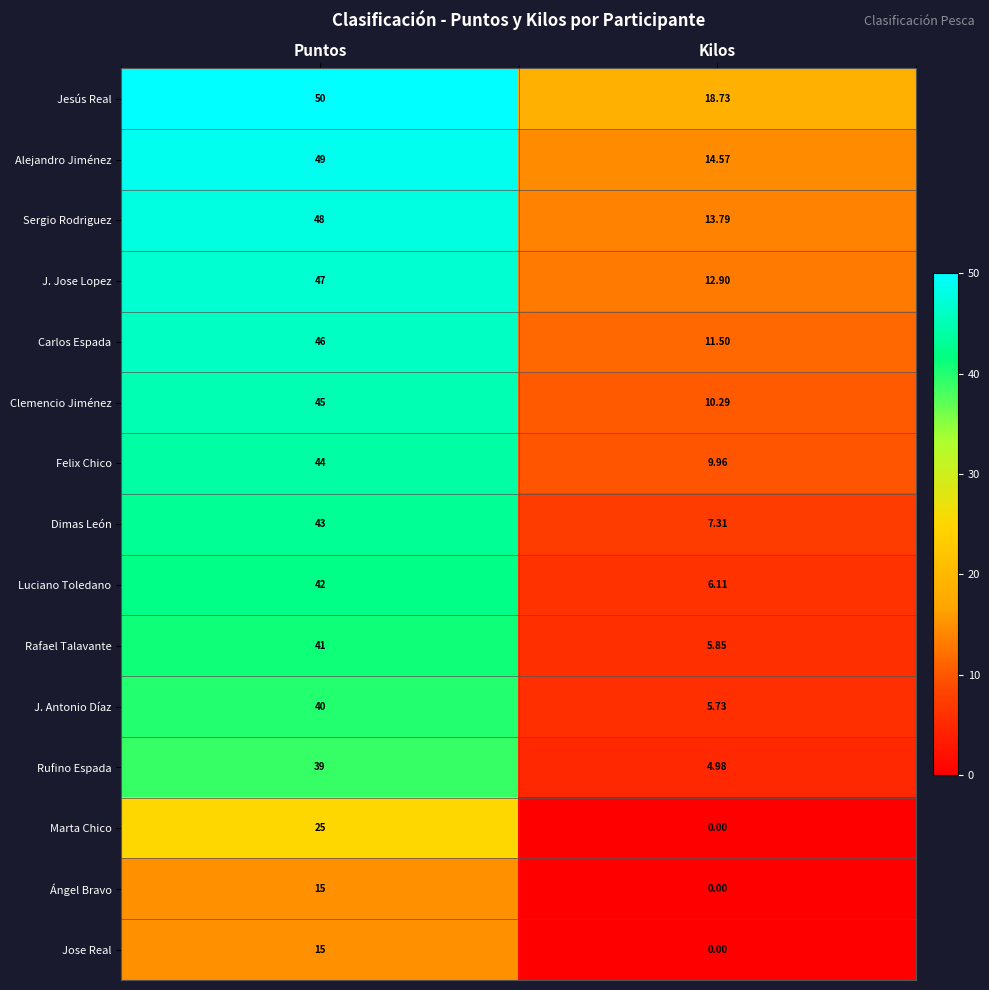

How many series are shown in this chart?

15